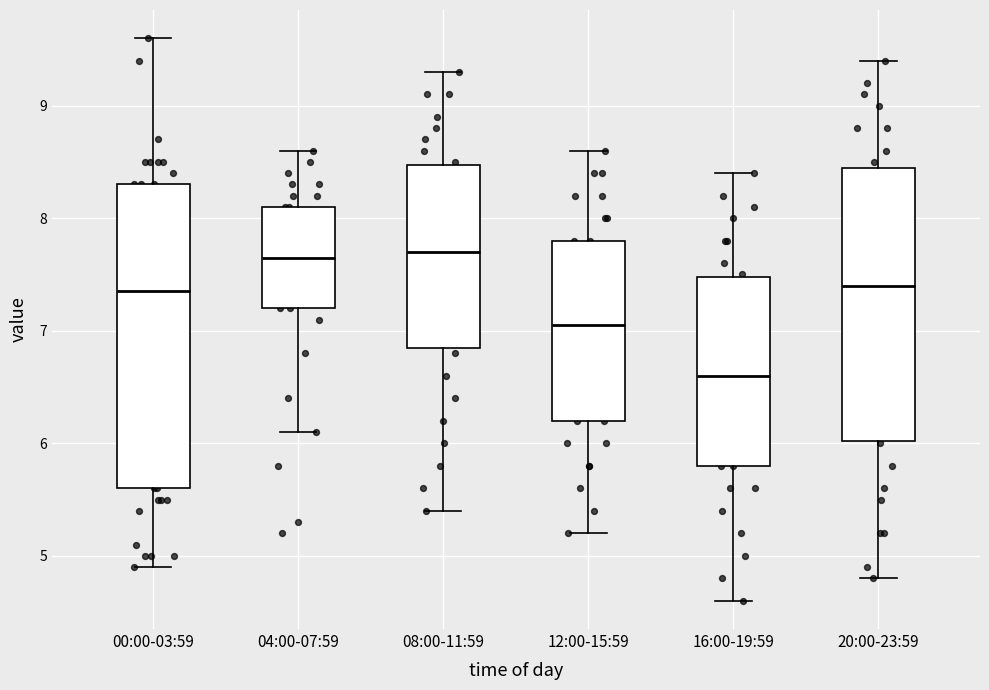

Where is the upper edge of the box for 04:00-07:59 on the y-axis? The values are not printed on the chart, so give them approximately, as read against the axis.

8.1